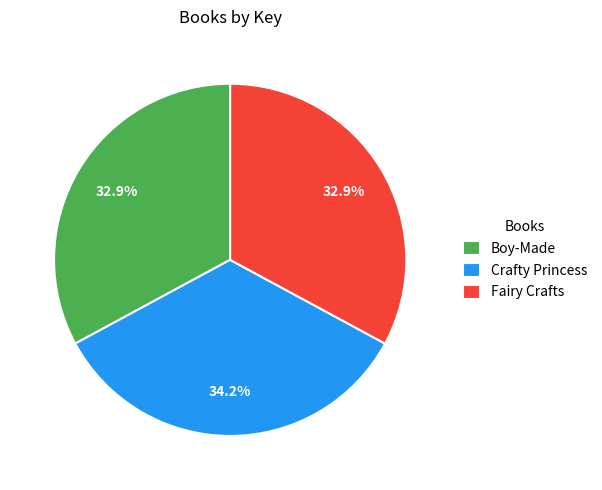

Count the number of slices in the pie.

3